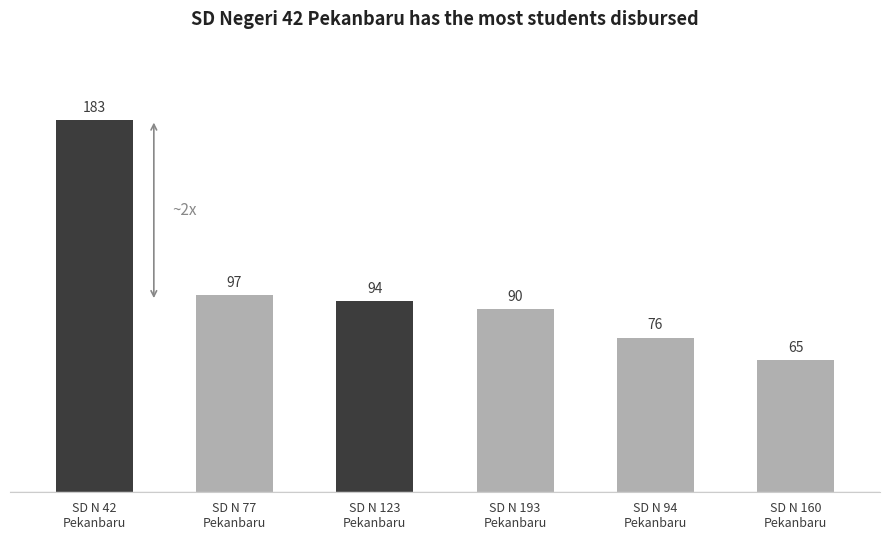

What is the greatest value displayed?

183